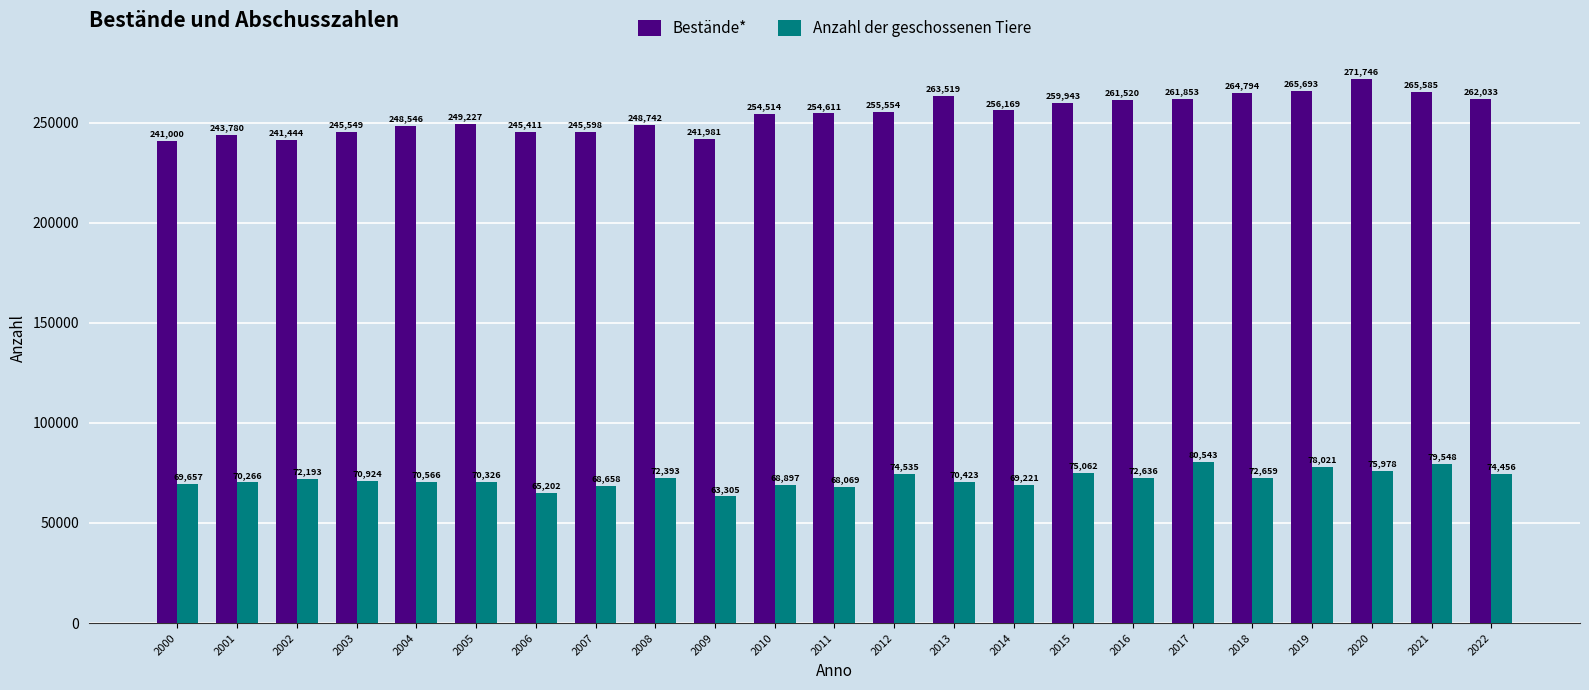

What is the value of the Bestände* bar at the 19th from the left?

264794